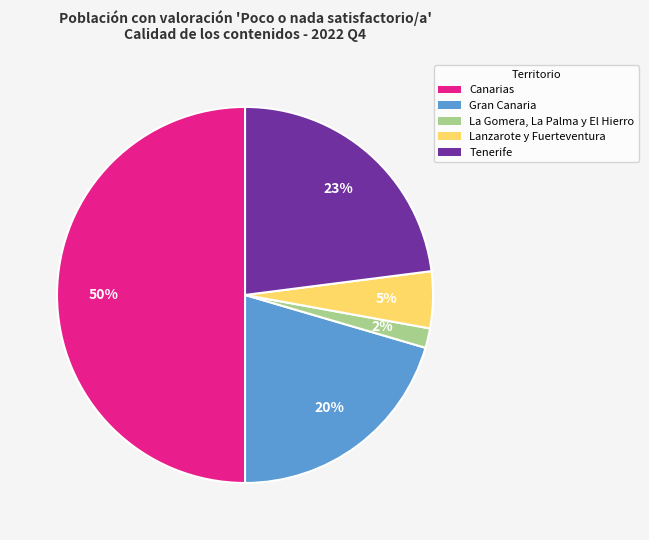

Is it true that Gran Canaria is 20% of the pie?

True